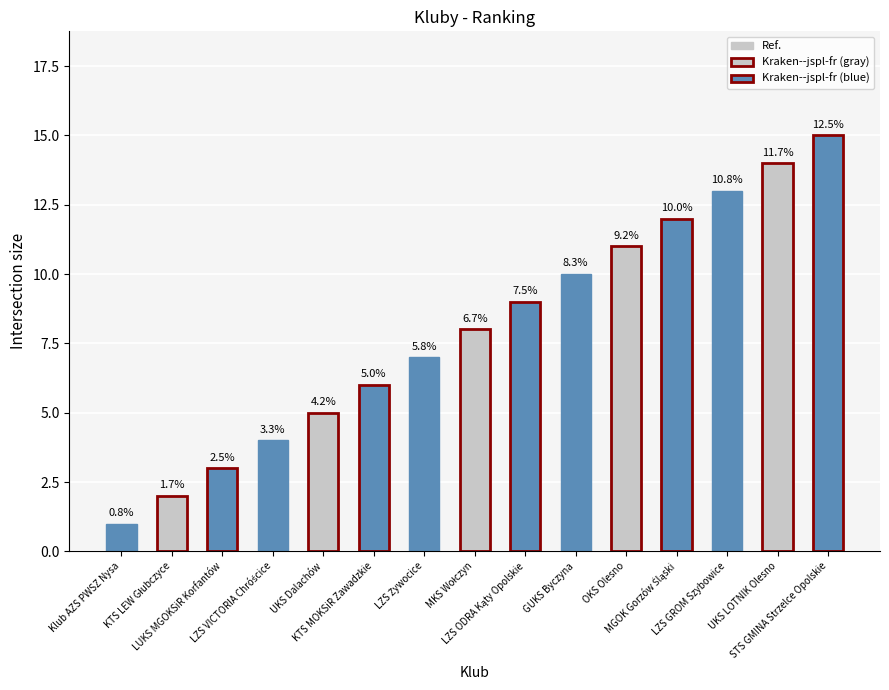

List the labels in order of value, largest first.

STS GMINA Strzelce Opolskie, UKS LOTNIK Olesno, LZS GROM Szybowice, MGOK Gorzów Śląski, OKS Olesno, GUKS Byczyna, LZS ODRA Kąty Opolskie, MKS Wołczyn, LZS Żywocice, KTS MOKSiR Zawadzkie, UKS Dalachów, LZS VICTORIA Chróścice, LUKS MGOKSiR Korfantów, KTS LEW Głubczyce, Klub AZS PWSZ Nysa